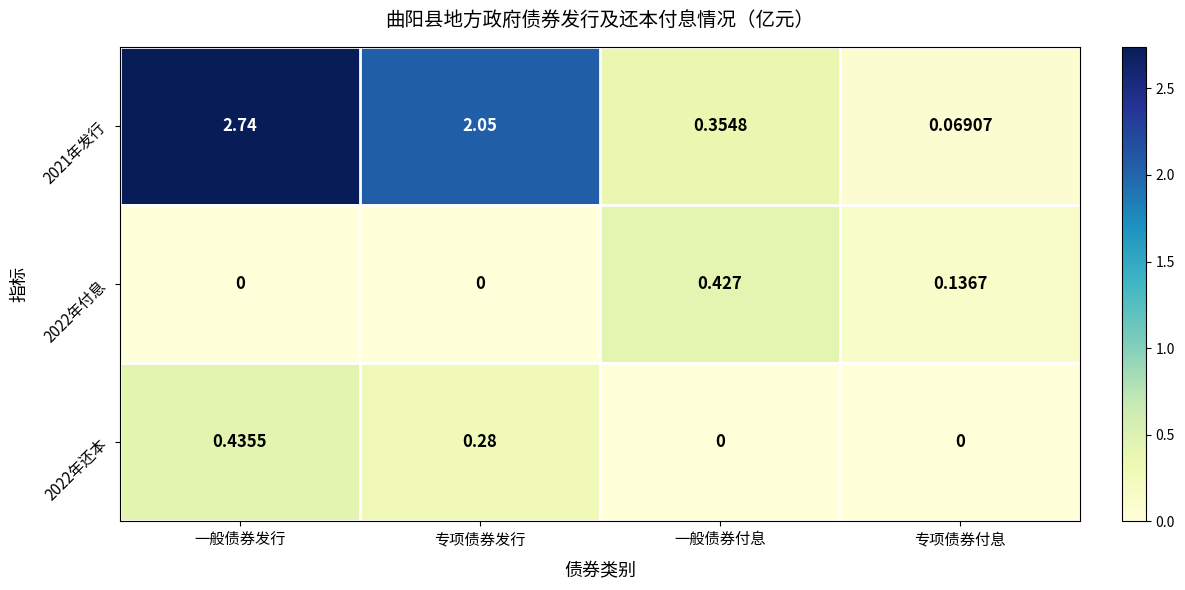

Between 一般债券发行 and 专项债券发行, which series saw the biggest shift?

2021年发行